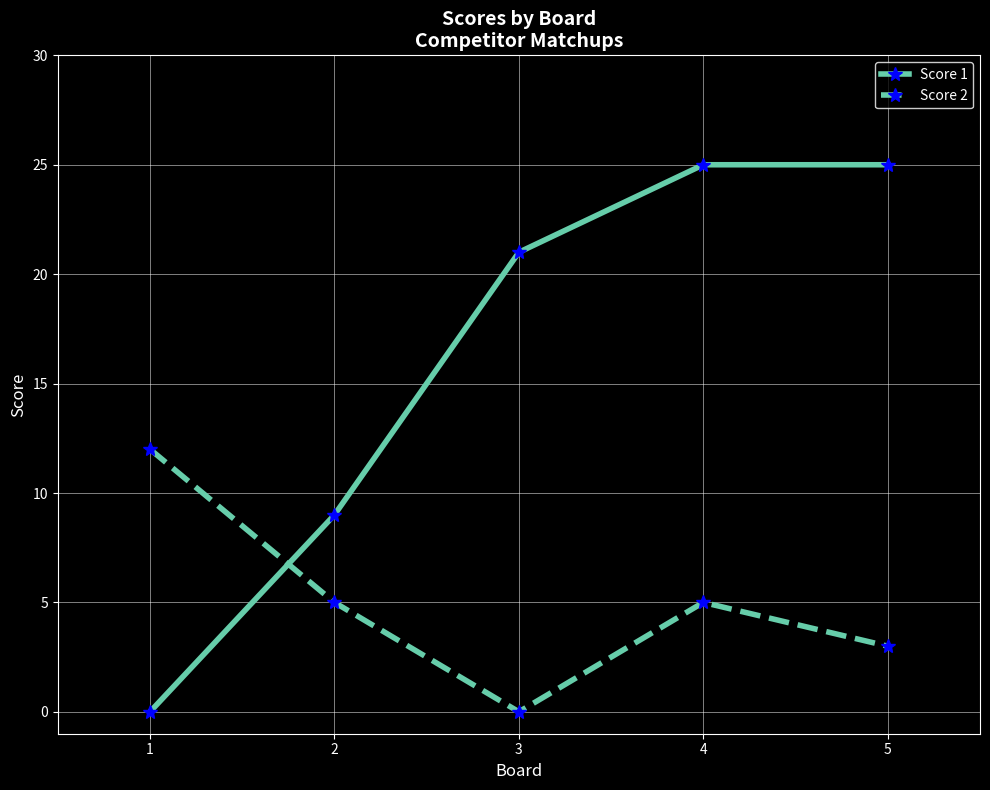

How many values in the Score 1 series are below 21?

2